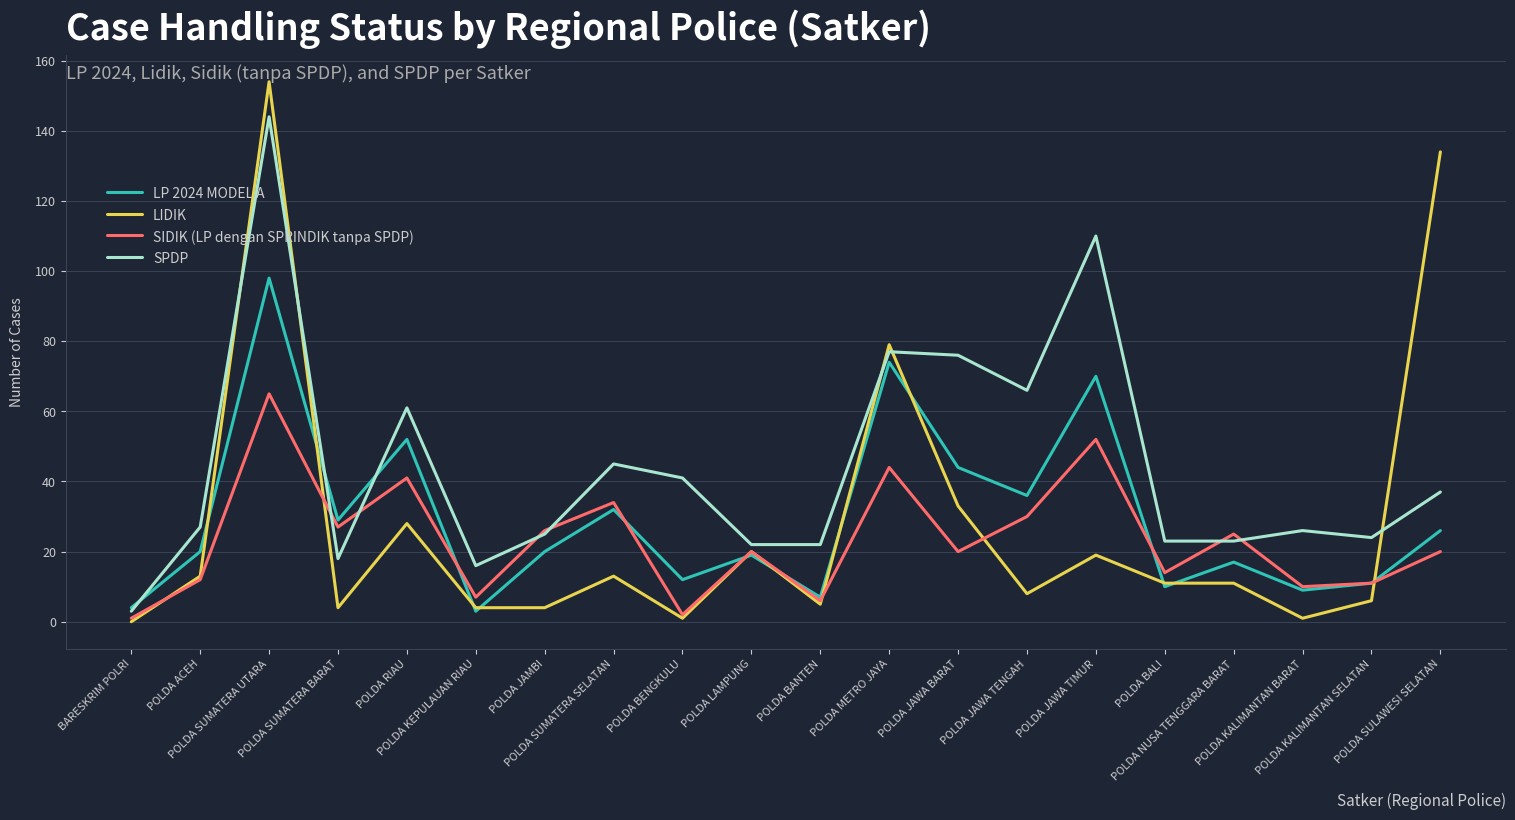

The value of SPDP at POLDA KEPULAUAN RIAU is 16. True or false?

True